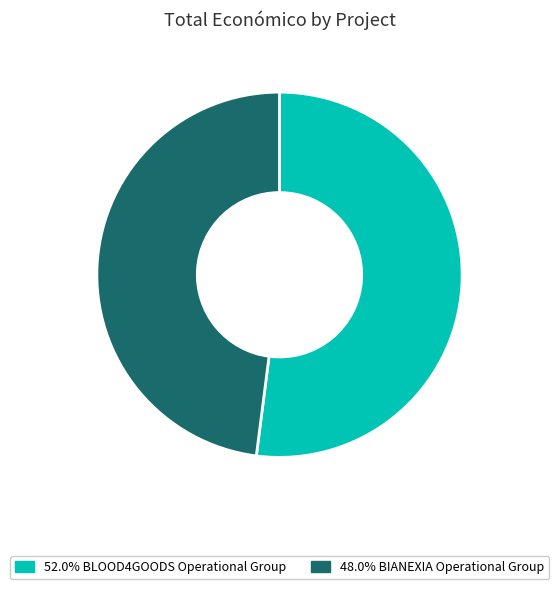

Is there any slice that represents more than half of the pie?

Yes